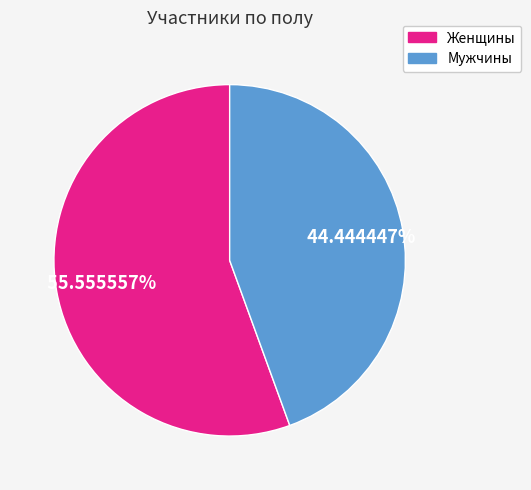

Is there a majority slice in this chart?

Yes